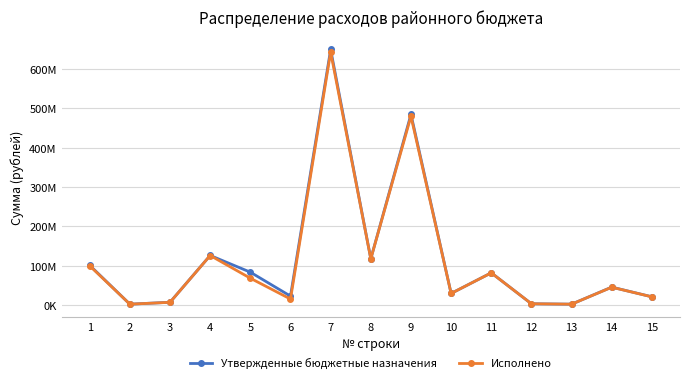

At how many categories does at least one series exceed 175073488?

2